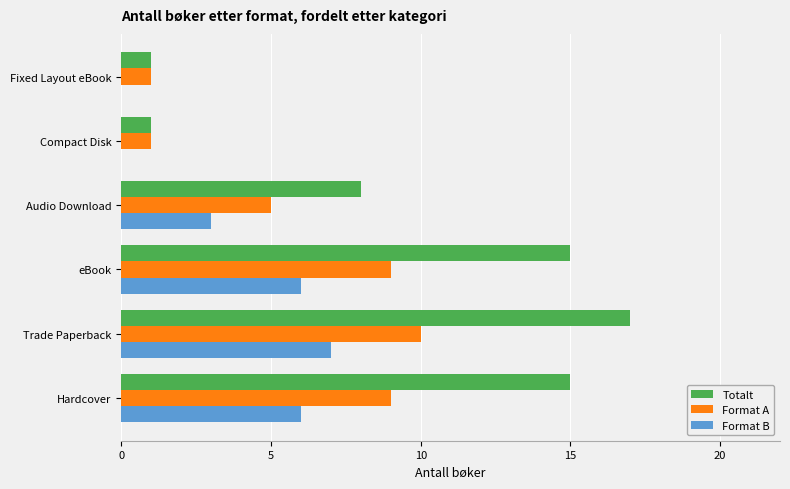

What is the greatest value displayed?

17